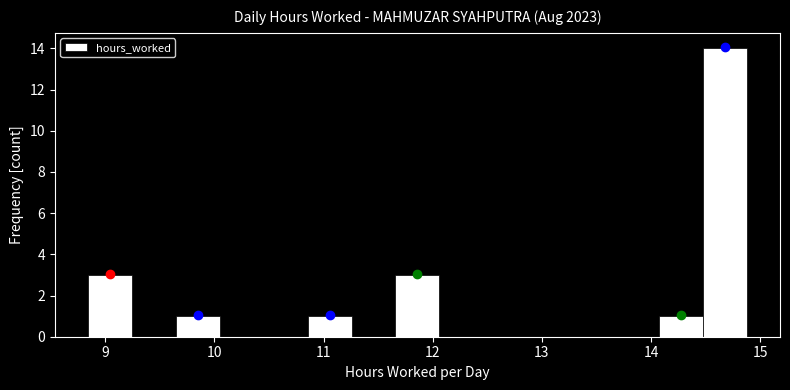

Over which range of the x-axis is the bar tallest?

14.5 to 14.9